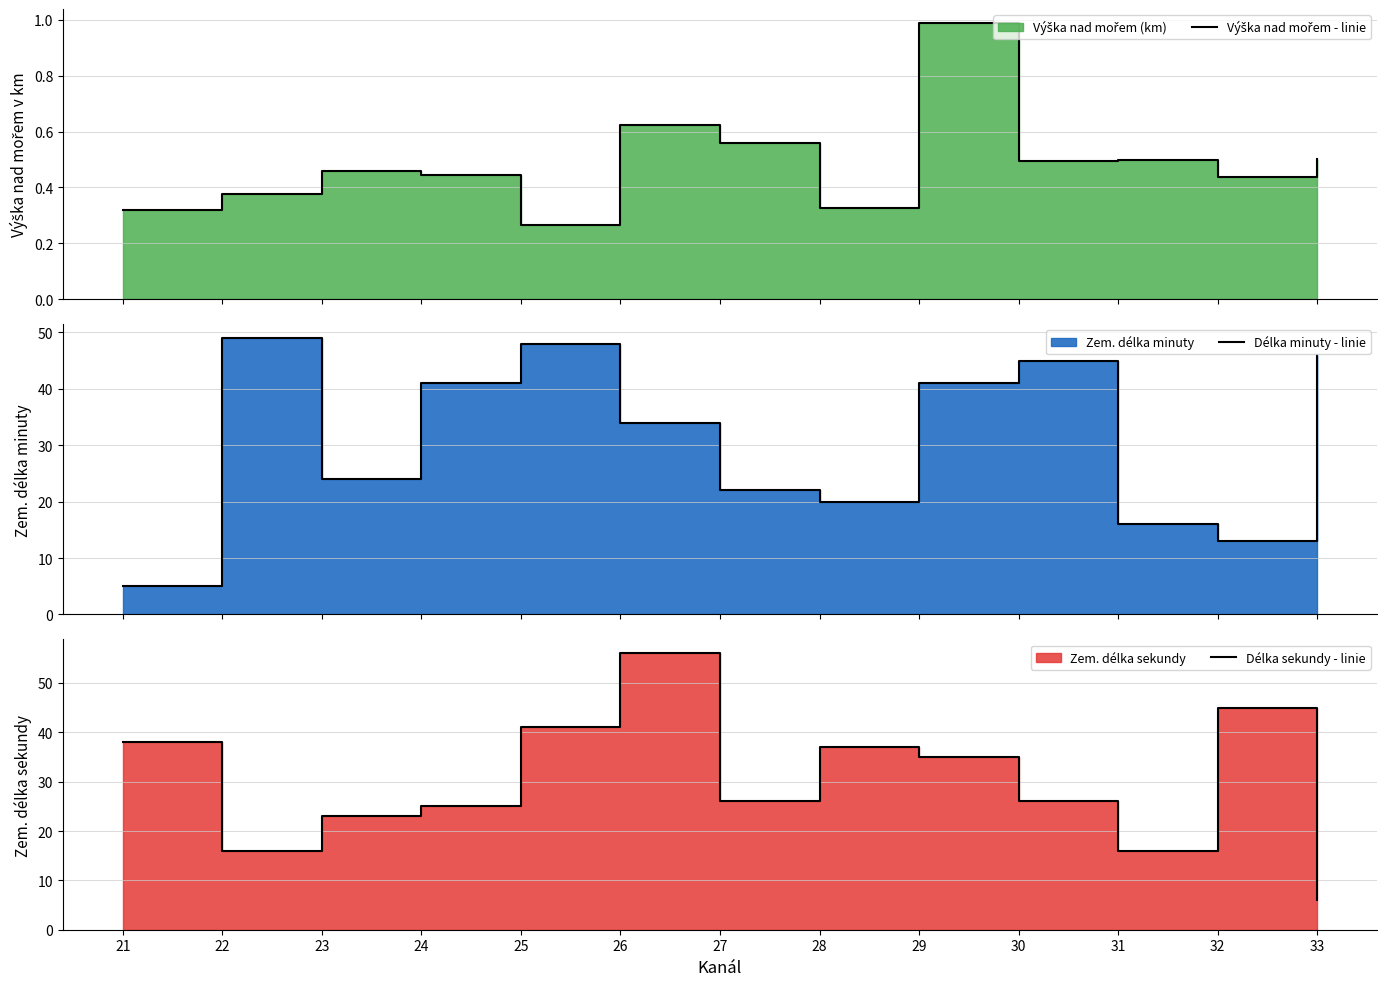

Where is the first local maximum for Délka sekundy - linie?

26